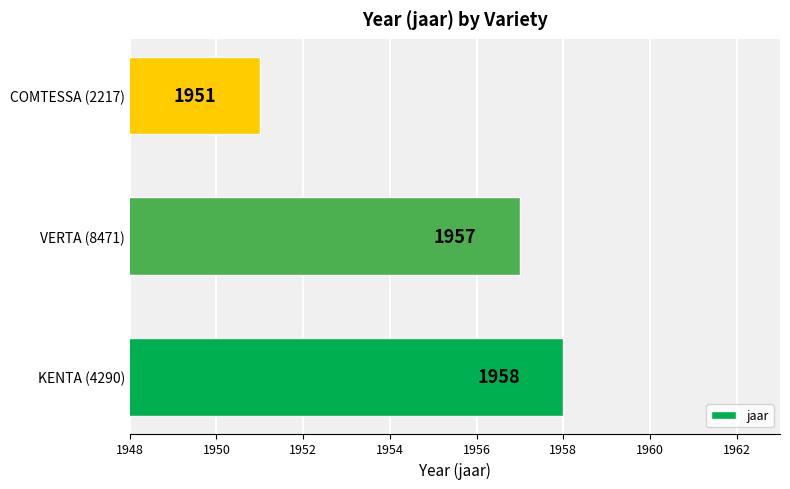

Are the bars grouped side by side (vs. stacked)?

No